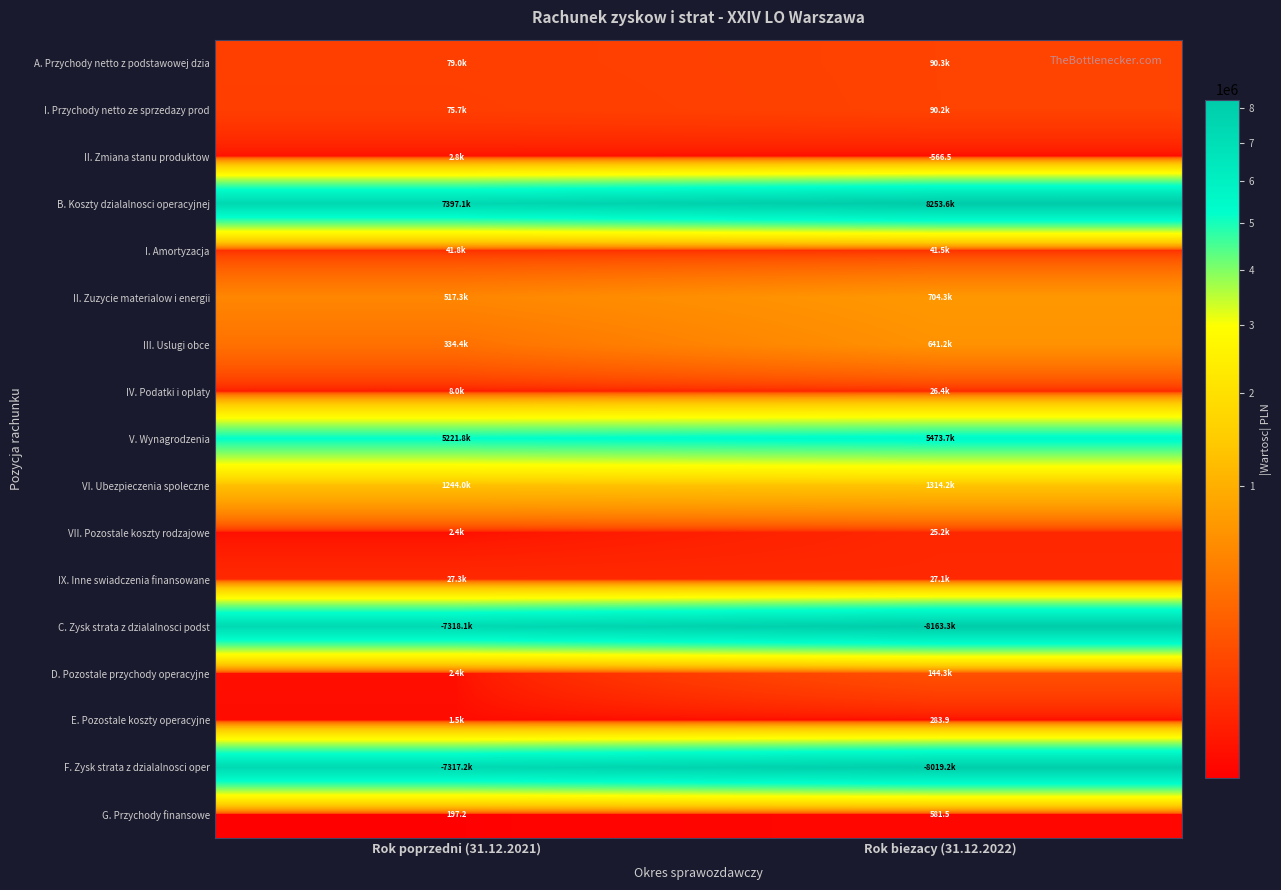

At how many categories does at least one series exceed 6015980?

2